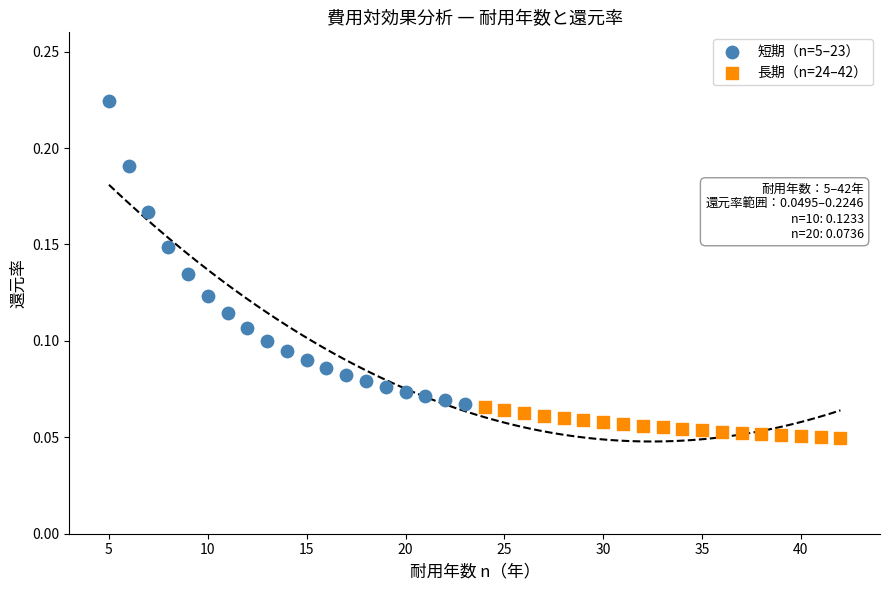

Which series contains the highest Y value?

短期（n=5–23）